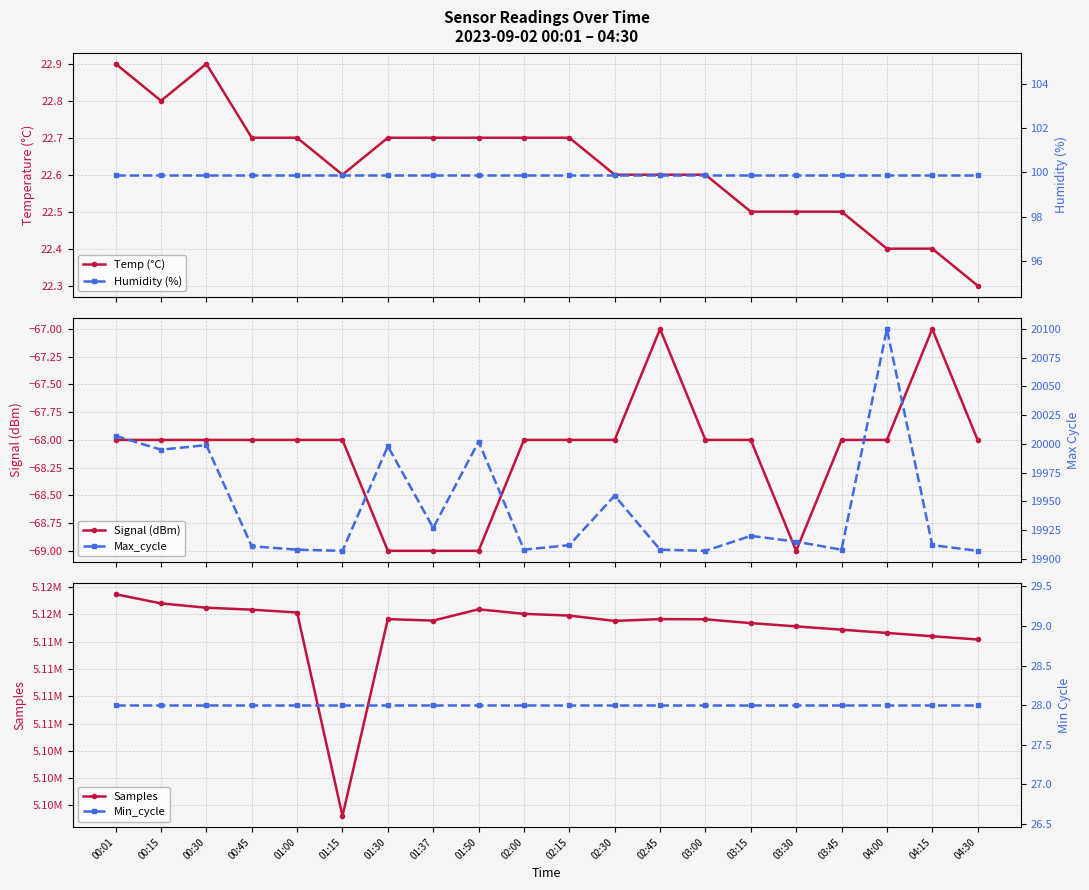

Which series has the largest total across all categories?

Samples